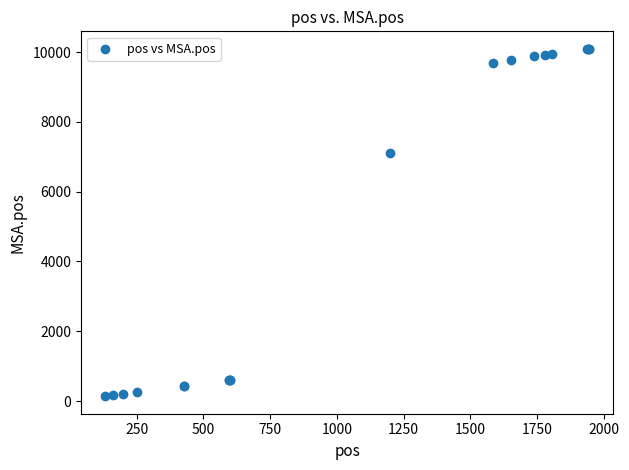

What Y value in the scatter plot is closest to 5116?

7106